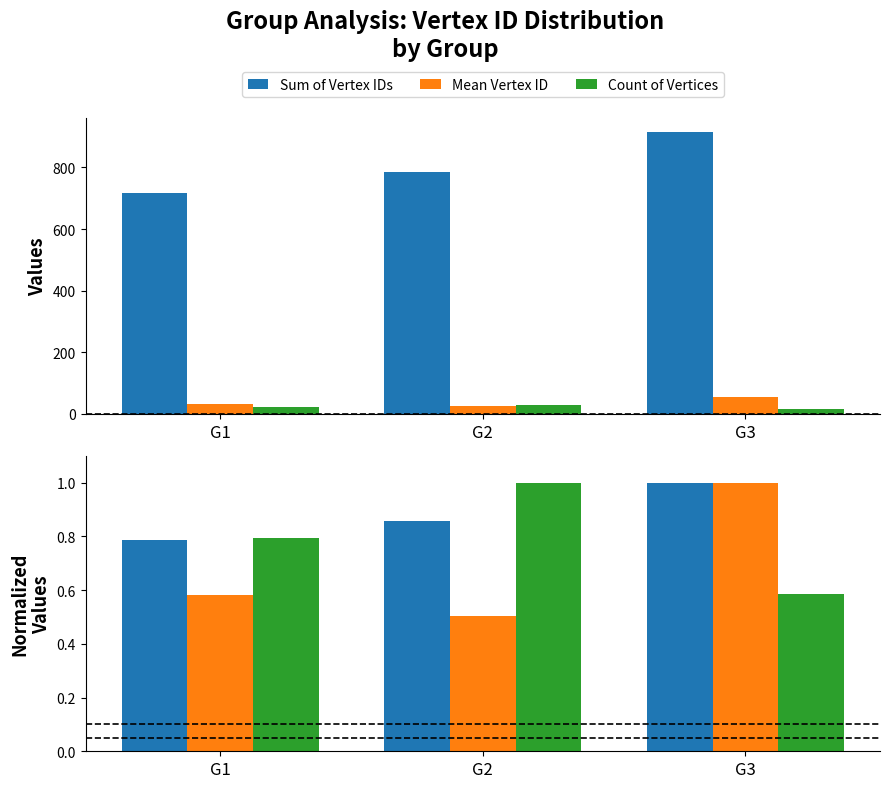

How many values in the Sum of Vertex IDs series are below 784?

1